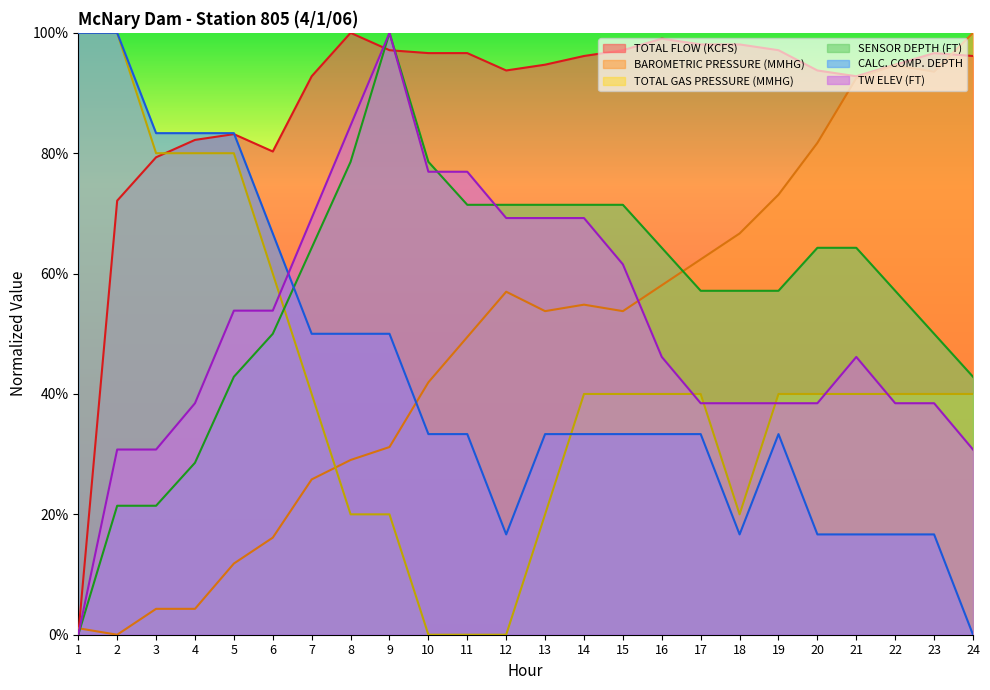

What is the difference between the BAROMETRIC PRESSURE (MMHG) values at 20 and 4?

0.8